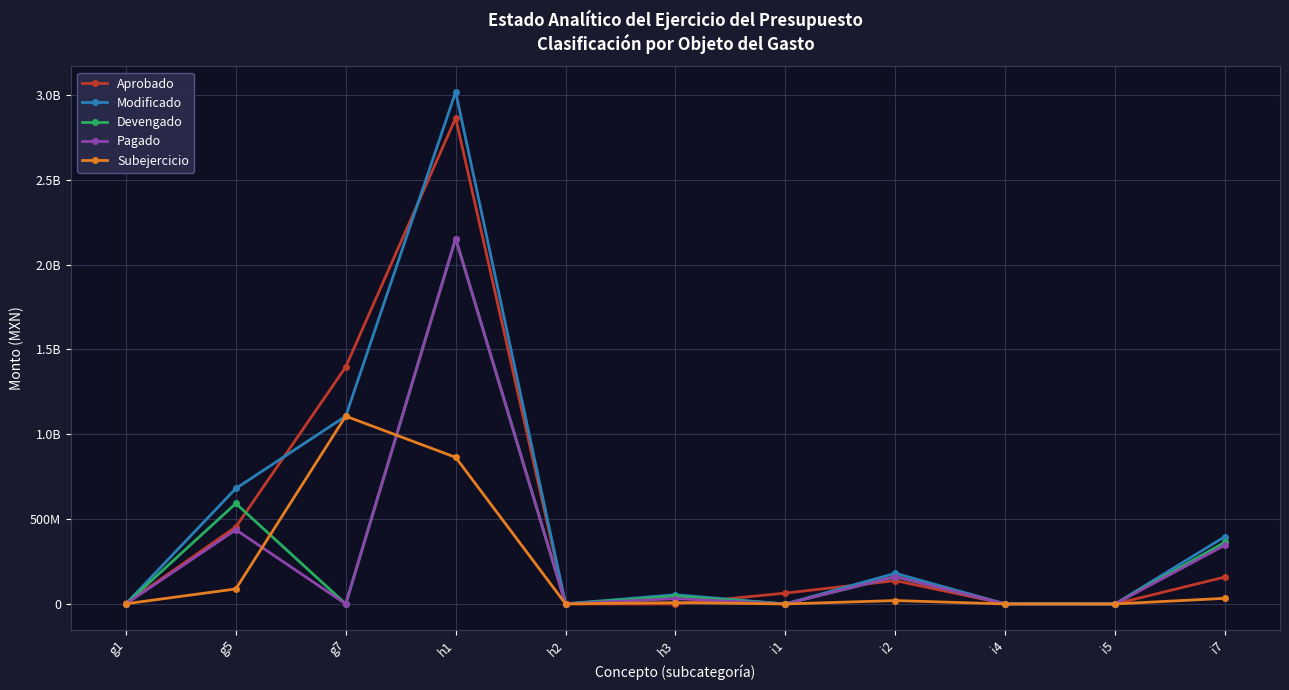

At which label does Devengado reach its minimum?

g1